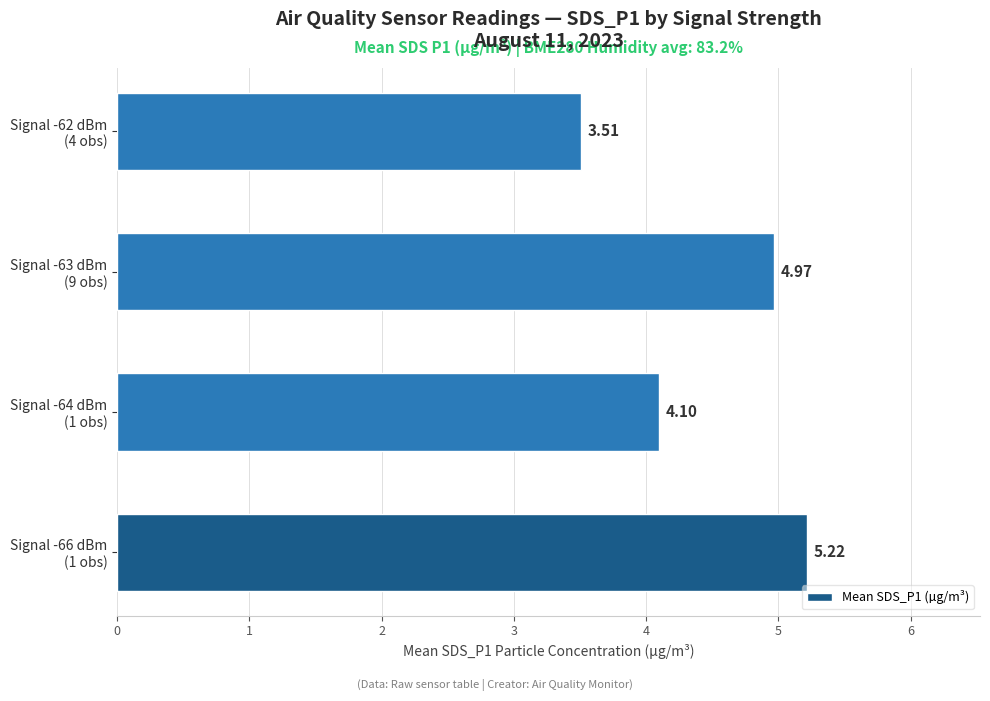

List the labels in order of value, largest first.

Signal -66 dBm
(1 obs), Signal -63 dBm
(9 obs), Signal -64 dBm
(1 obs), Signal -62 dBm
(4 obs)